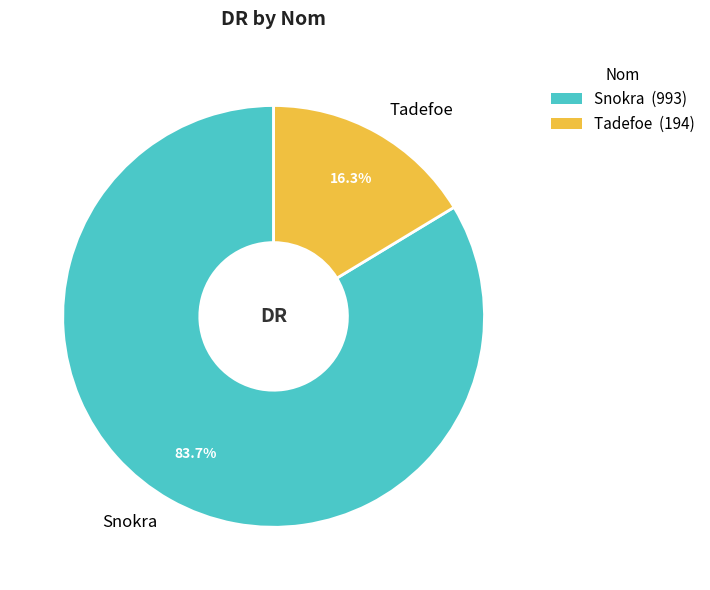

To the nearest percent, what is the combined percentage of Snokra and Tadefoe?

100%